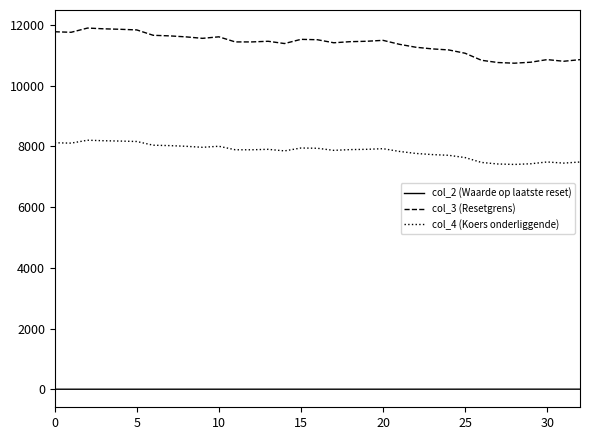

What is the maximum value for col_3 (Resetgrens)?

11899.5